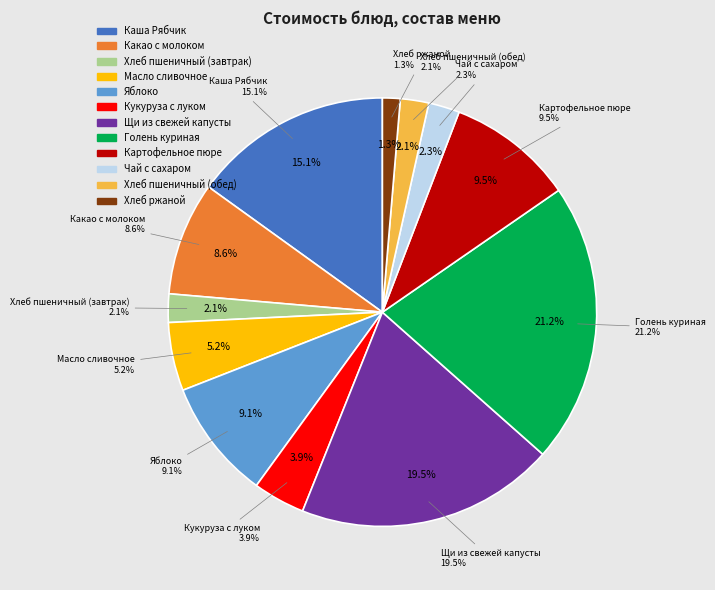

Does Хлеб пшеничный (завтрак) represent more than half of the total?

No